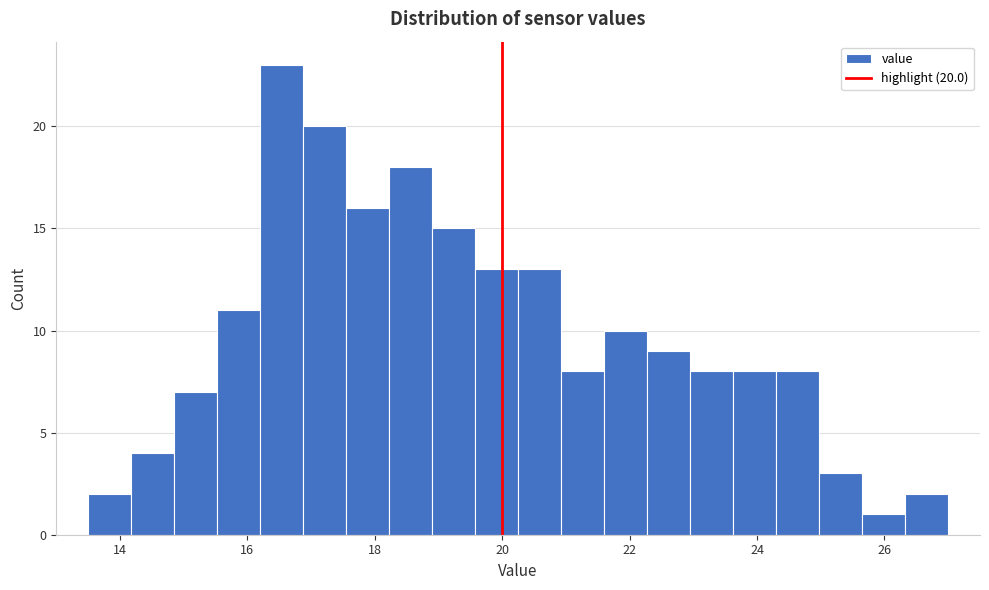

Read against the x-axis, roughly where is the centre of the tallest bar?

16.6